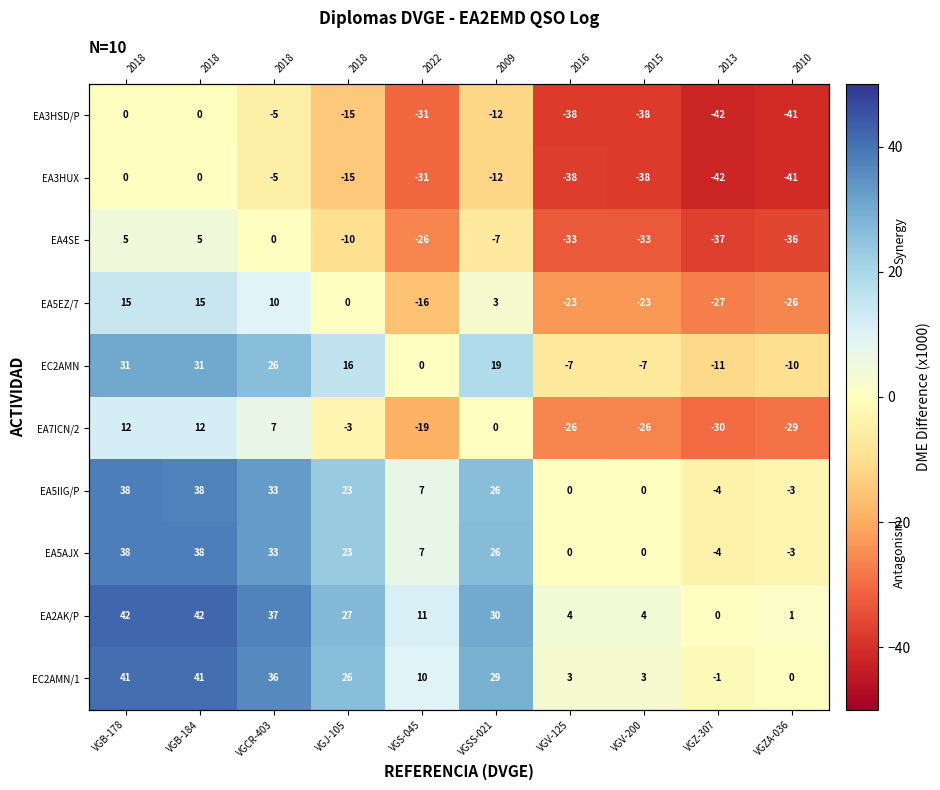

What is the maximum value shown in the chart?

42.0